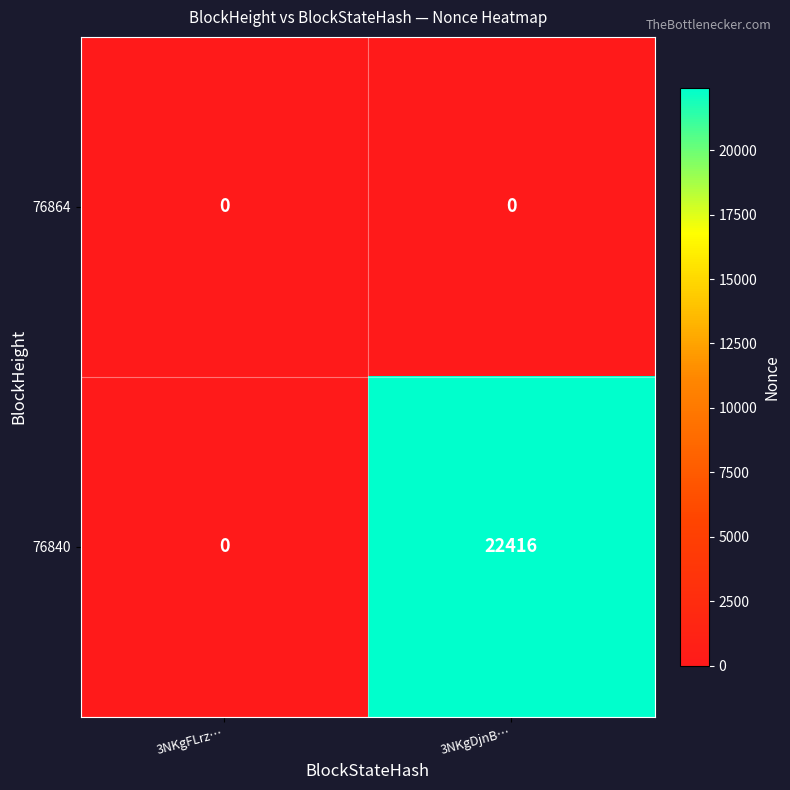

The 76840 series shows 0 at 3NKgFLrz…. True or false?

True